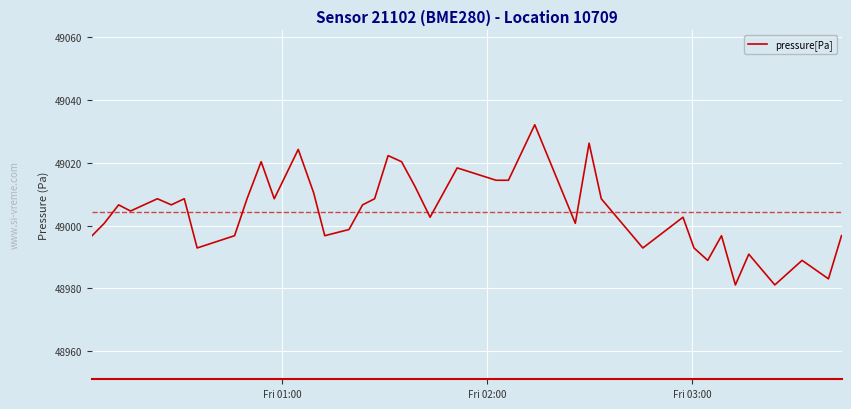

What is the greatest value displayed?

49032.1